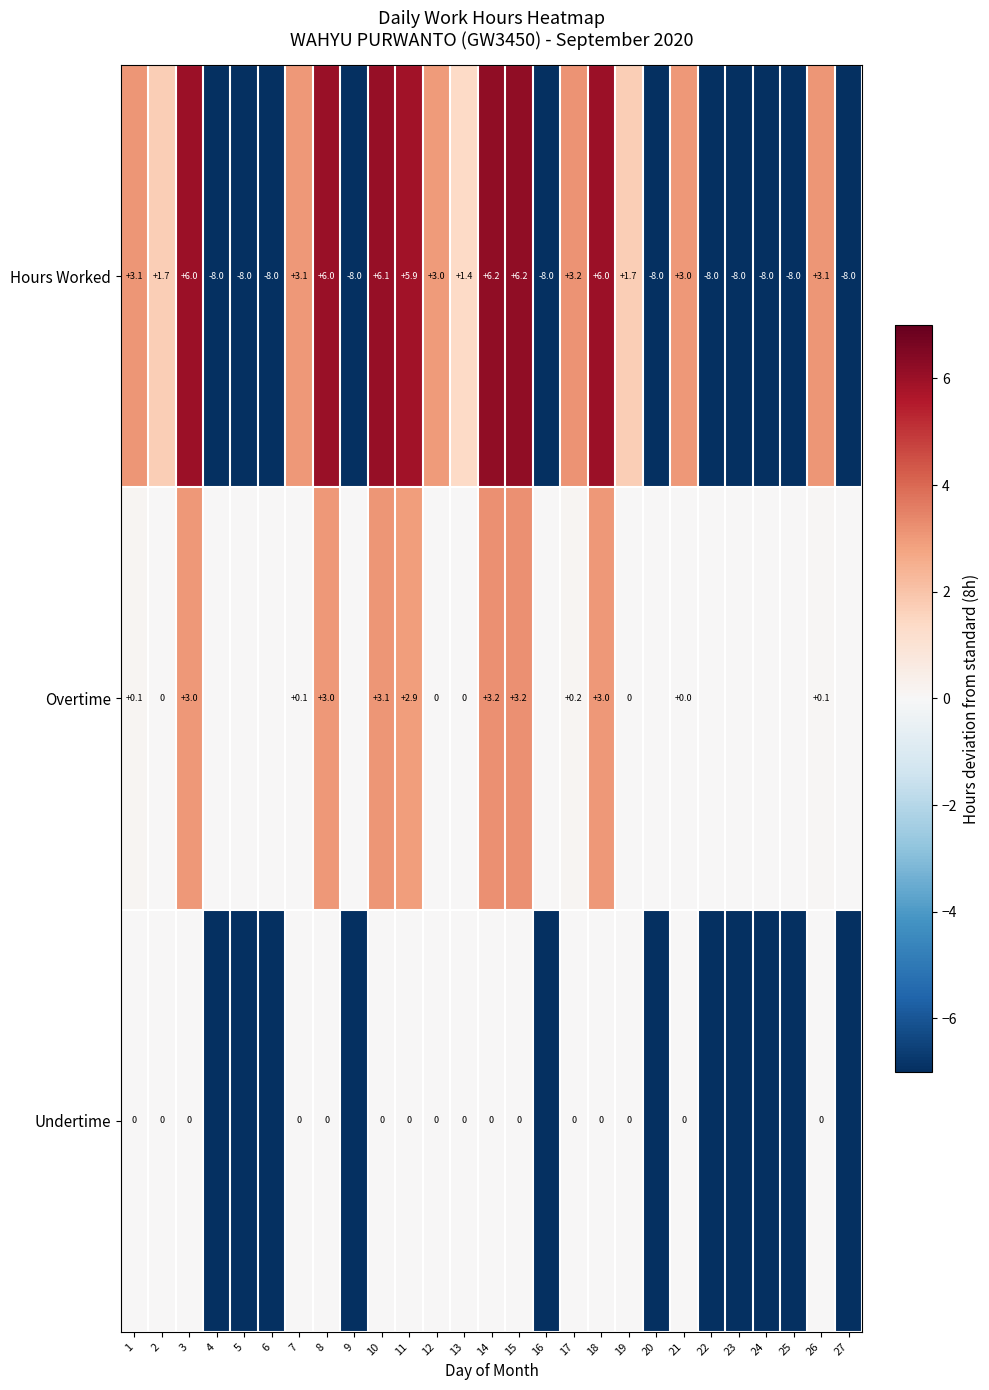

What is the highest value of the Hours Worked series?

6.2